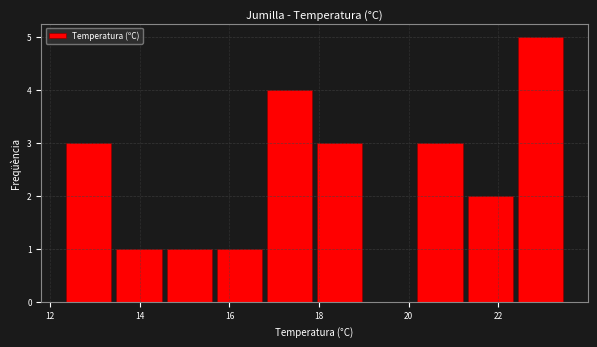

Reading left to right, list every bar in this chart as the range it spans on the x-axis followed by its height. Neither the bar edges nor the heights are printed on the chart, so give them approximately, as read against the axes.

12.30 to 13.42: 3
13.42 to 14.54: 1
14.54 to 15.66: 1
15.66 to 16.78: 1
16.78 to 17.90: 4
17.90 to 19.02: 3
19.02 to 20.14: 0
20.14 to 21.26: 3
21.26 to 22.38: 2
22.38 to 23.50: 5